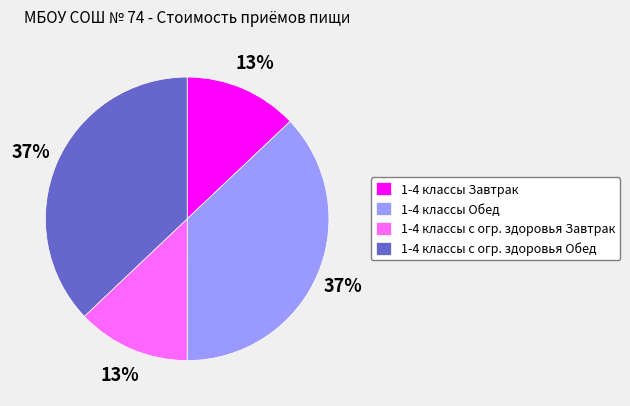

The 1-4 классы с огр. здоровья Обед slice represents 50% of the pie. True or false?

False